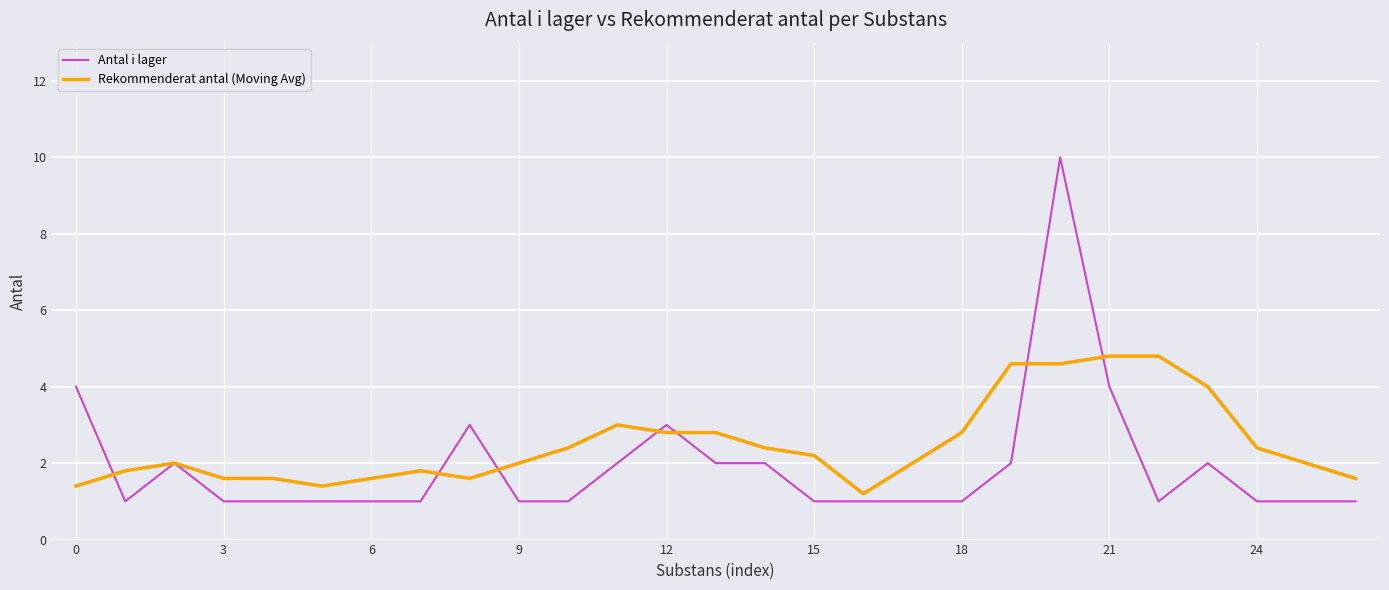

Which series has the largest range (max minus min)?

Antal i lager